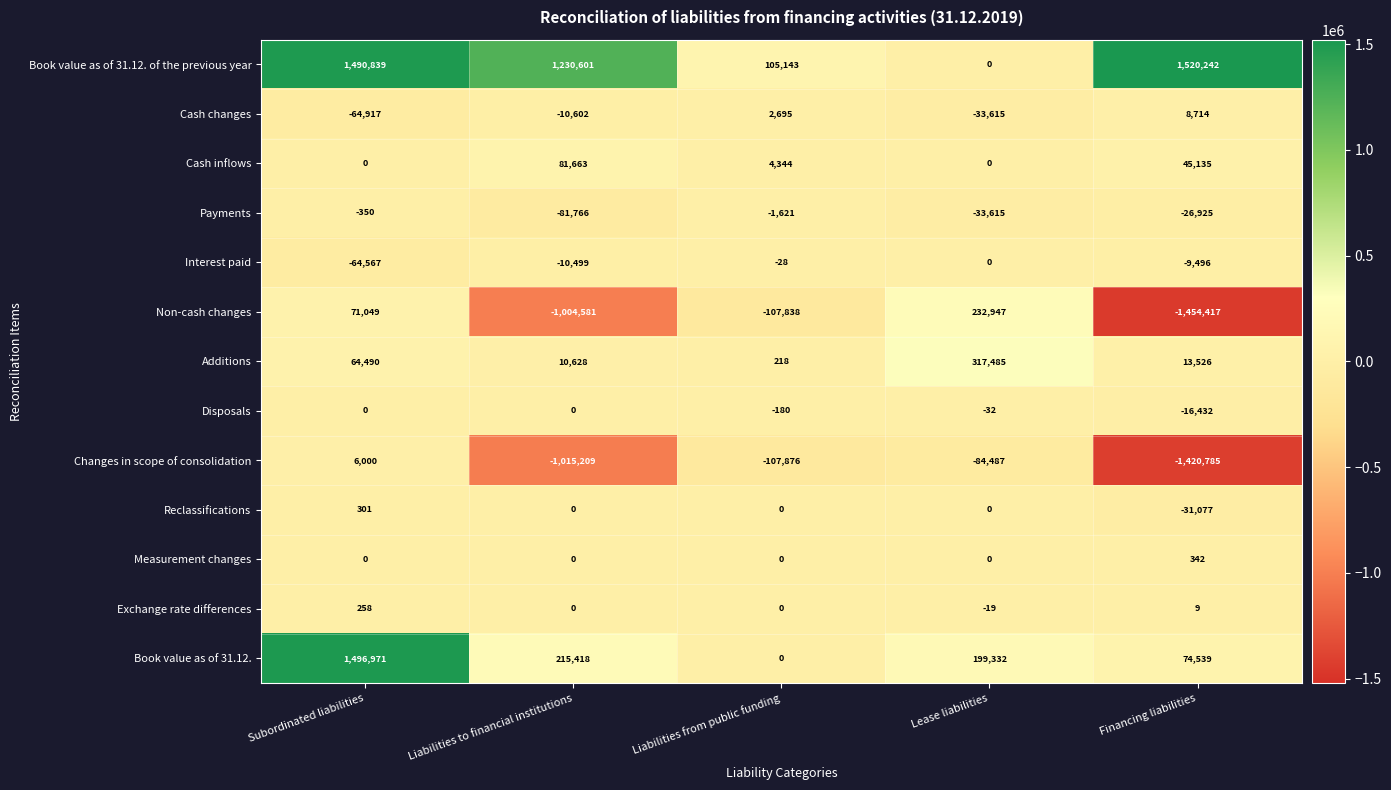

What is the total value across all series at Liabilities to financial institutions?

-584347